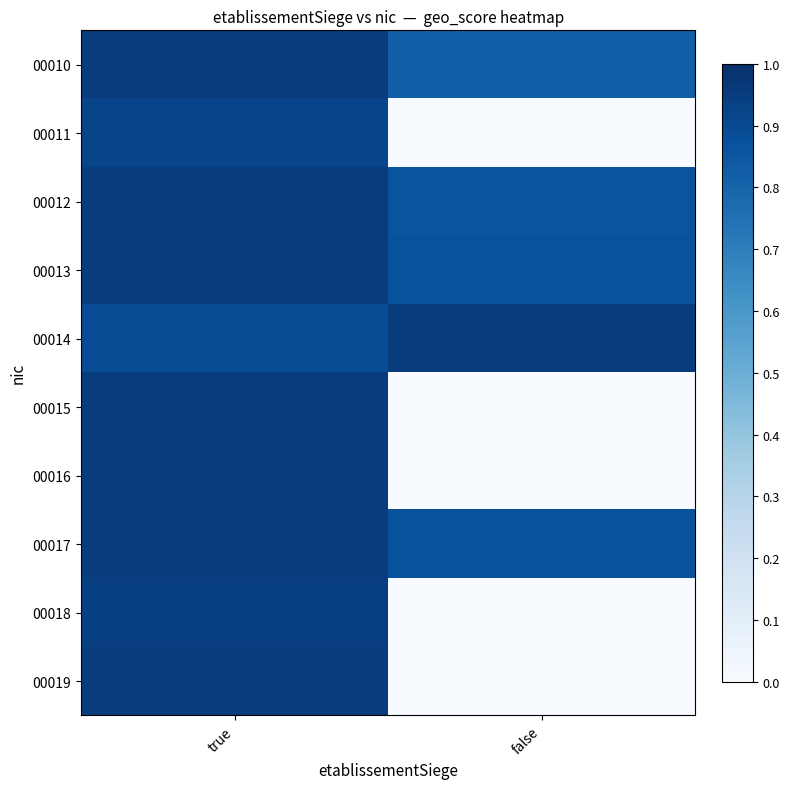

List the series in order of their peak value, highest first.

00010, 00012, 00013, 00014, 00015, 00016, 00017, 00019, 00018, 00011